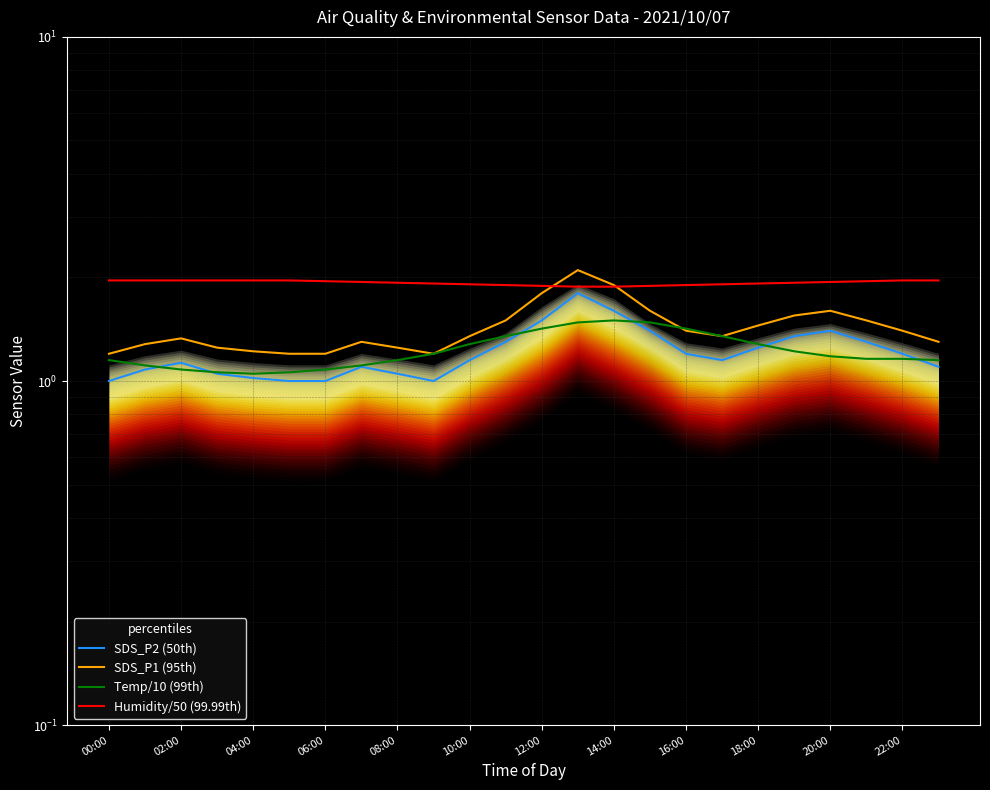

What is the sum of the Humidity/50 (99.99th) values at 15 and 20?

3.8